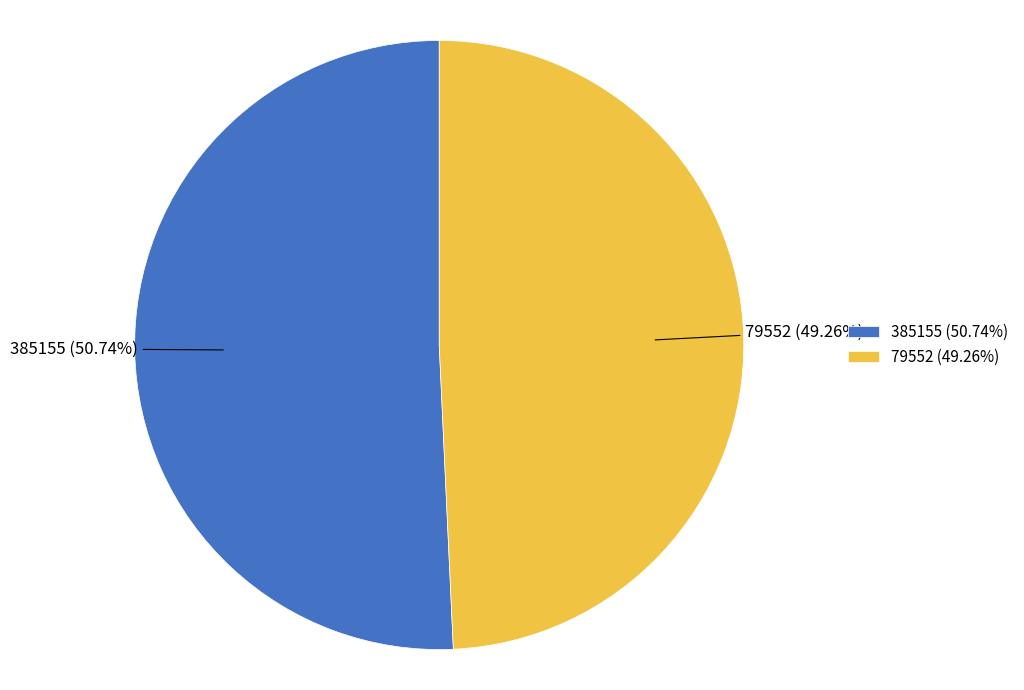

Which slice represents more than half of the pie?

385155